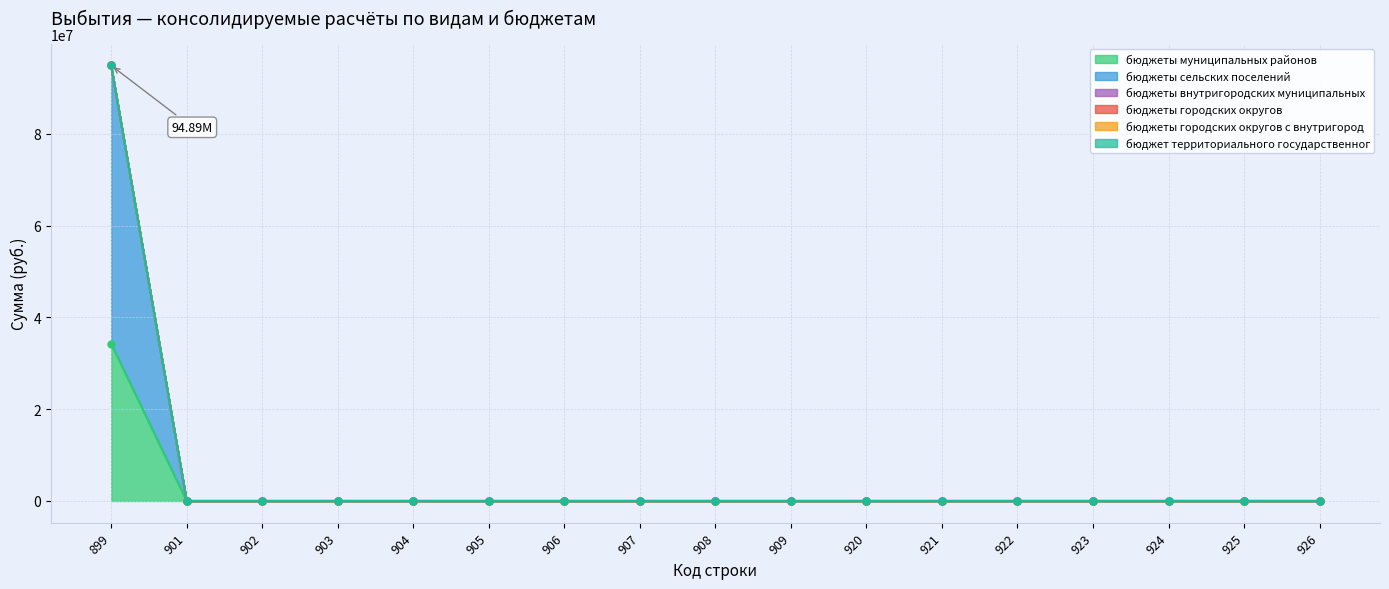

True or false: бюджеты городских округов and бюджеты сельских поселений cross at least once.

False